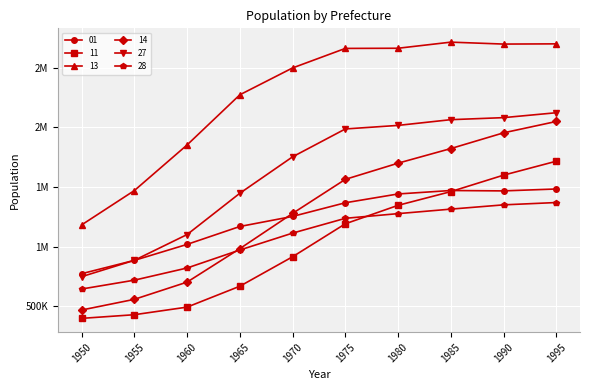

At which category does the chart reach its minimum across all series?

1950